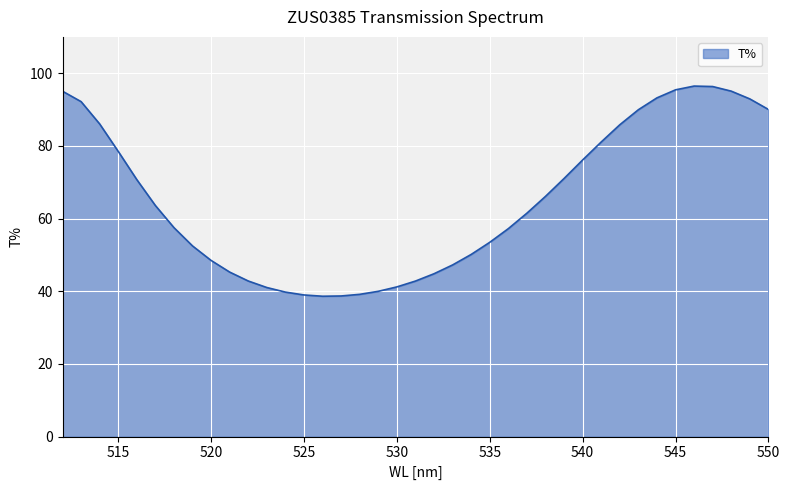

What is the average value?

65.0